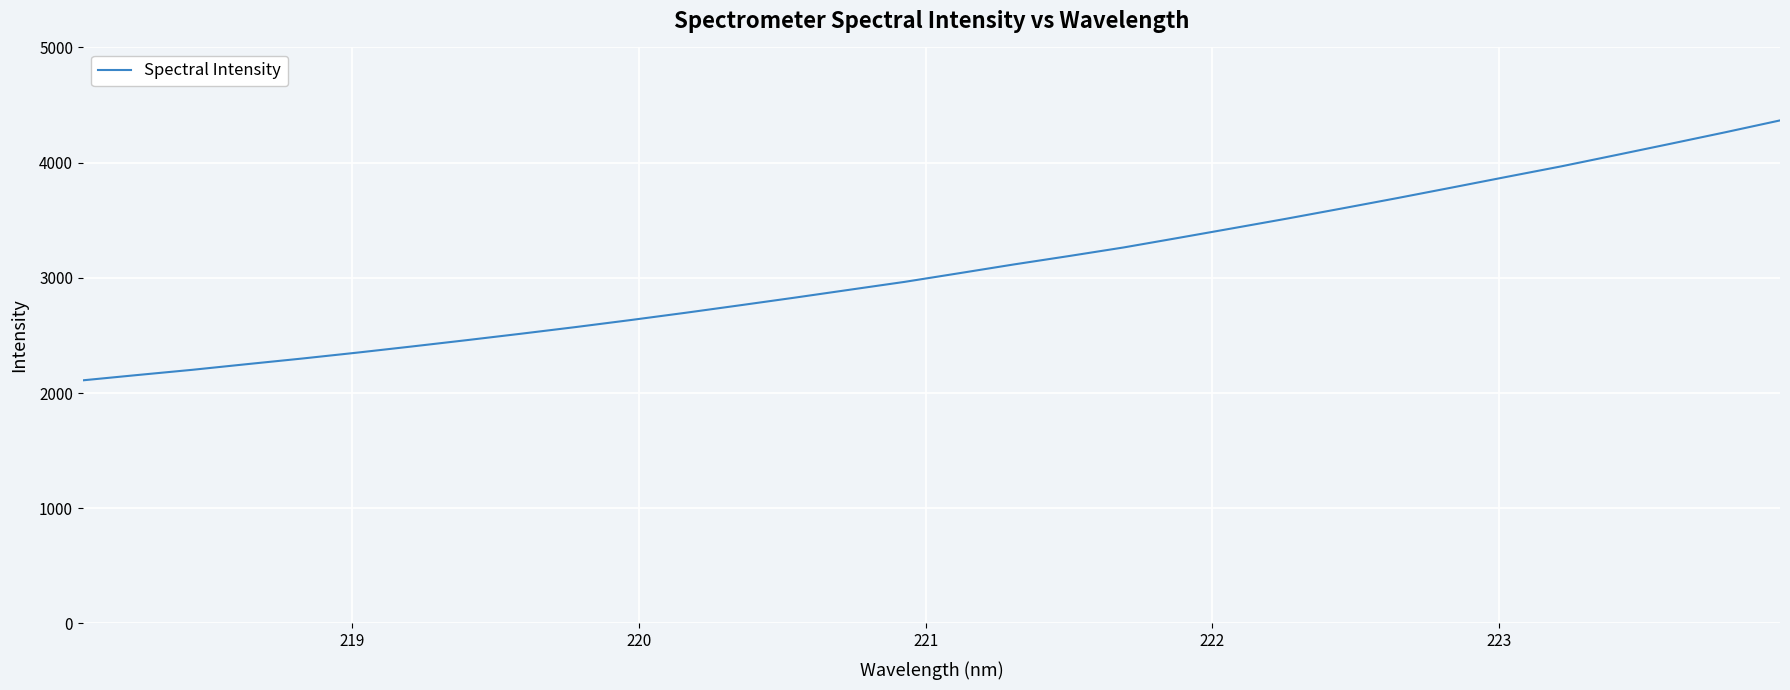

What is the minimum value shown in the chart?

2110.5